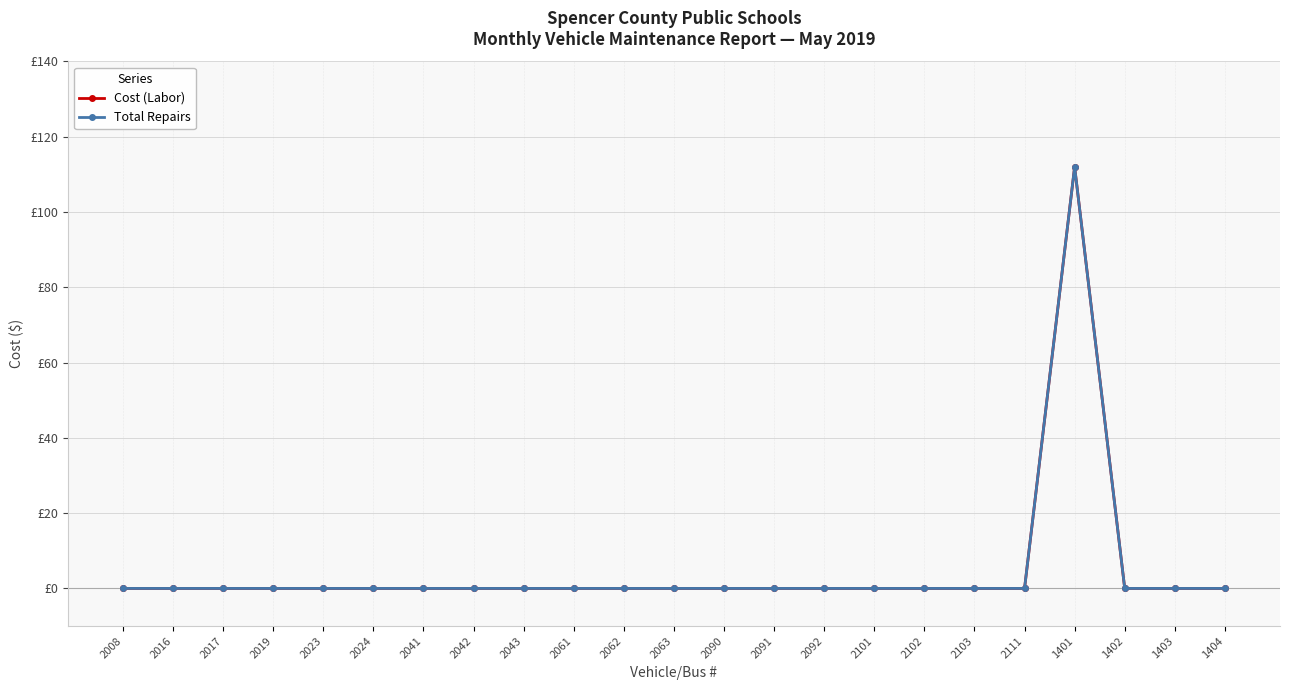

How many data points in Cost (Labor) are above 0?

1